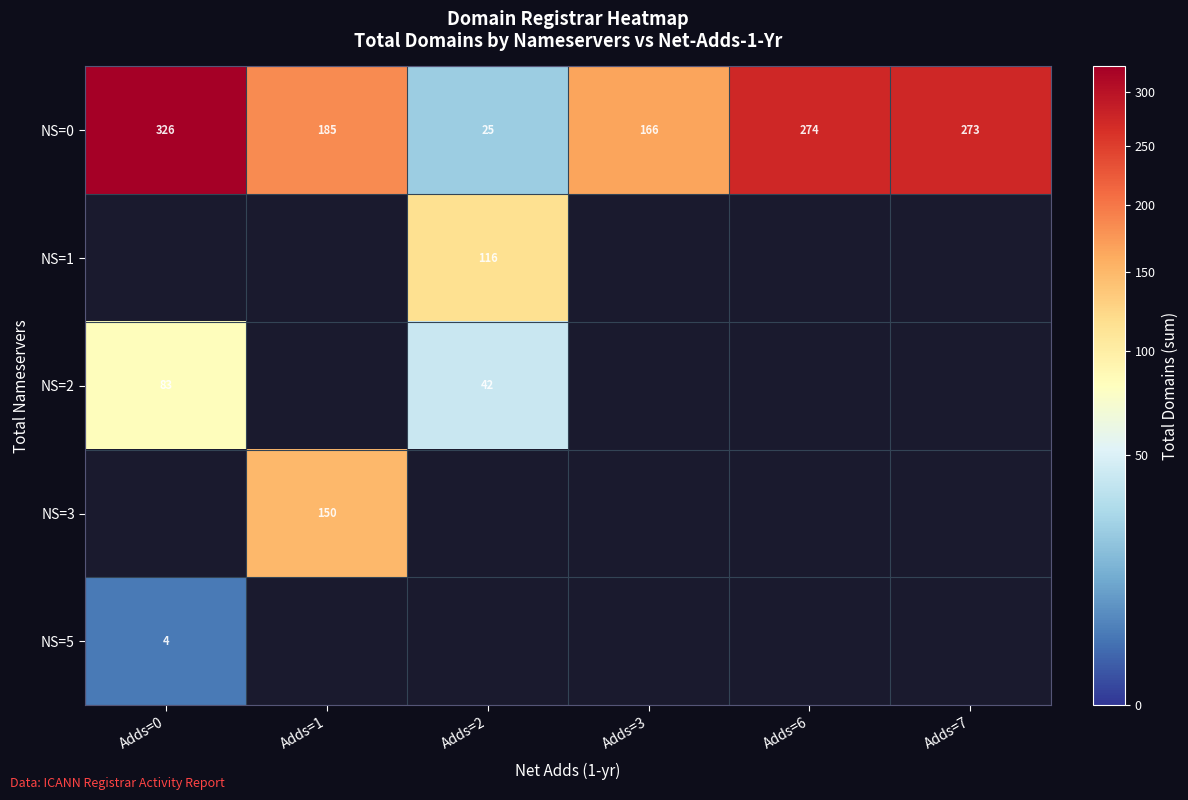

Which has a higher value, Adds=0 or Adds=6?

Adds=0